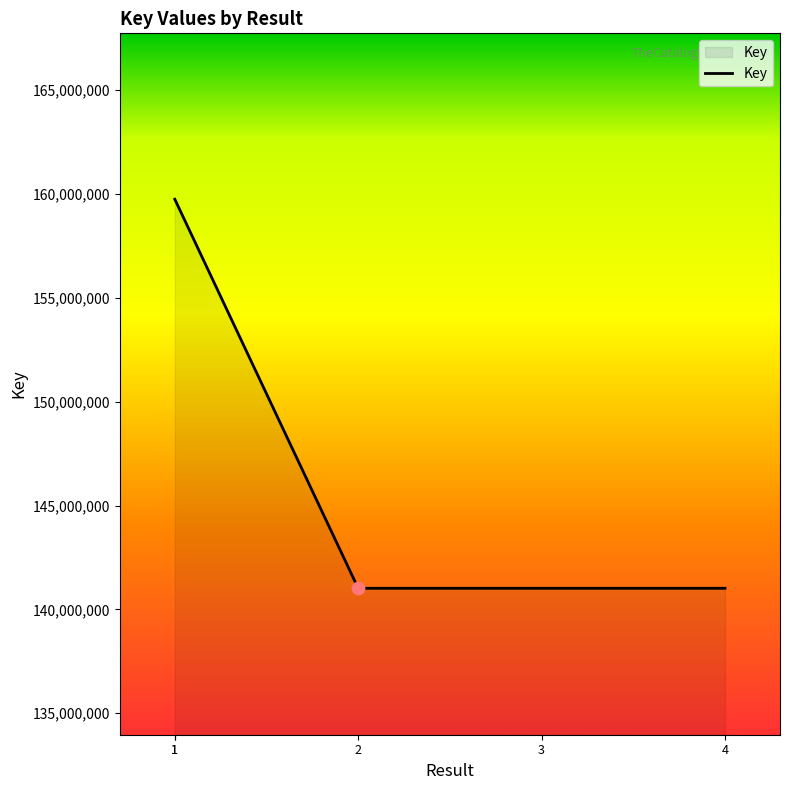

Which has a higher value, 3 or 2?

3